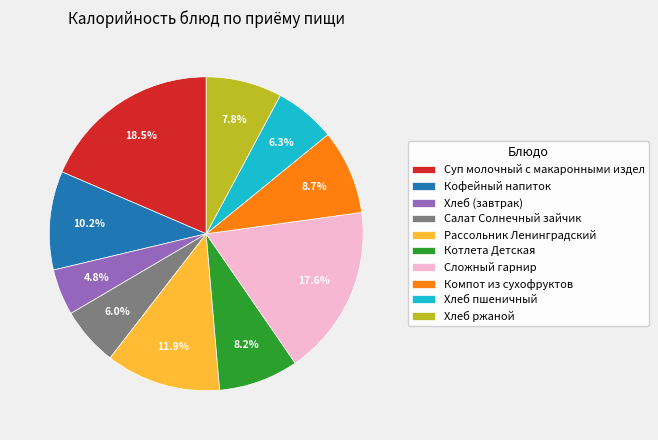

How many slices are in this pie chart?

10